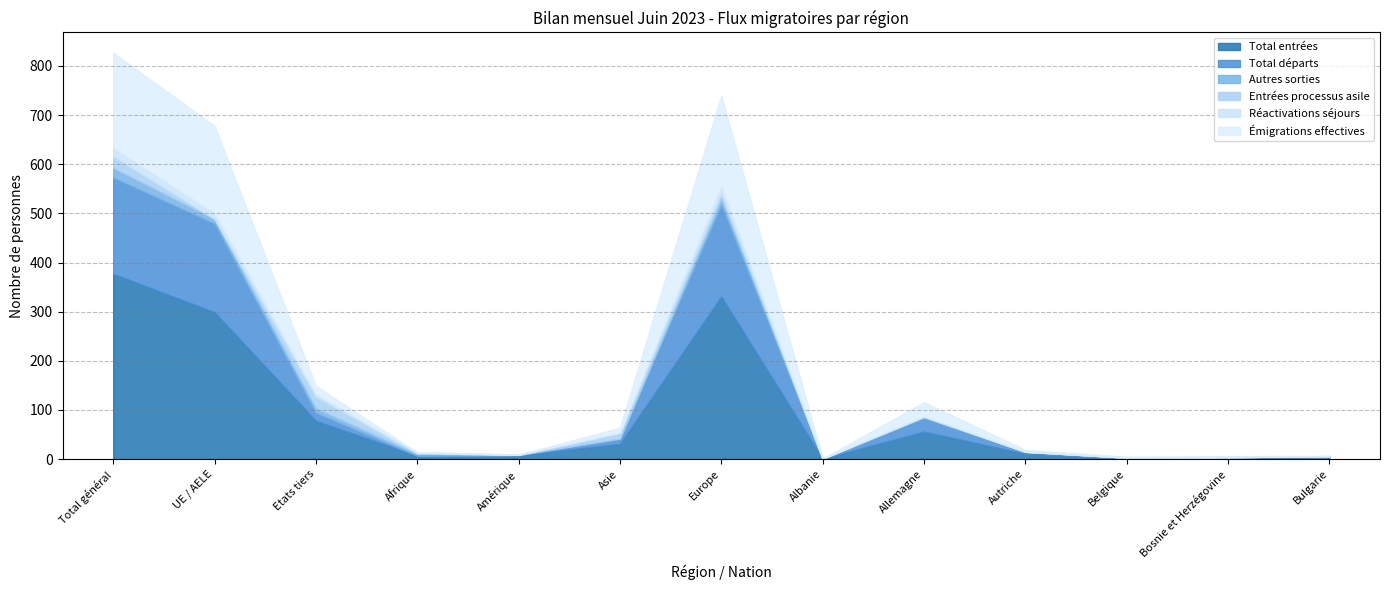

How many times do Entrées processus asile and Total départs cross each other?

2